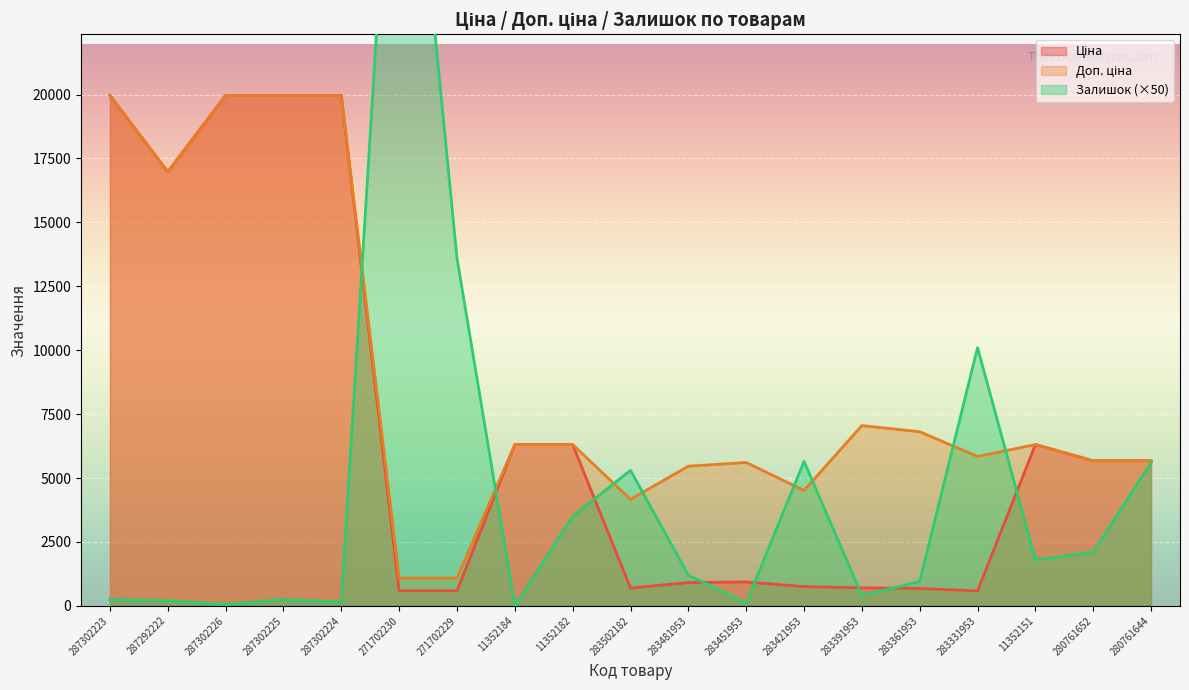

At how many categories does at least one series exceed 13313?

7